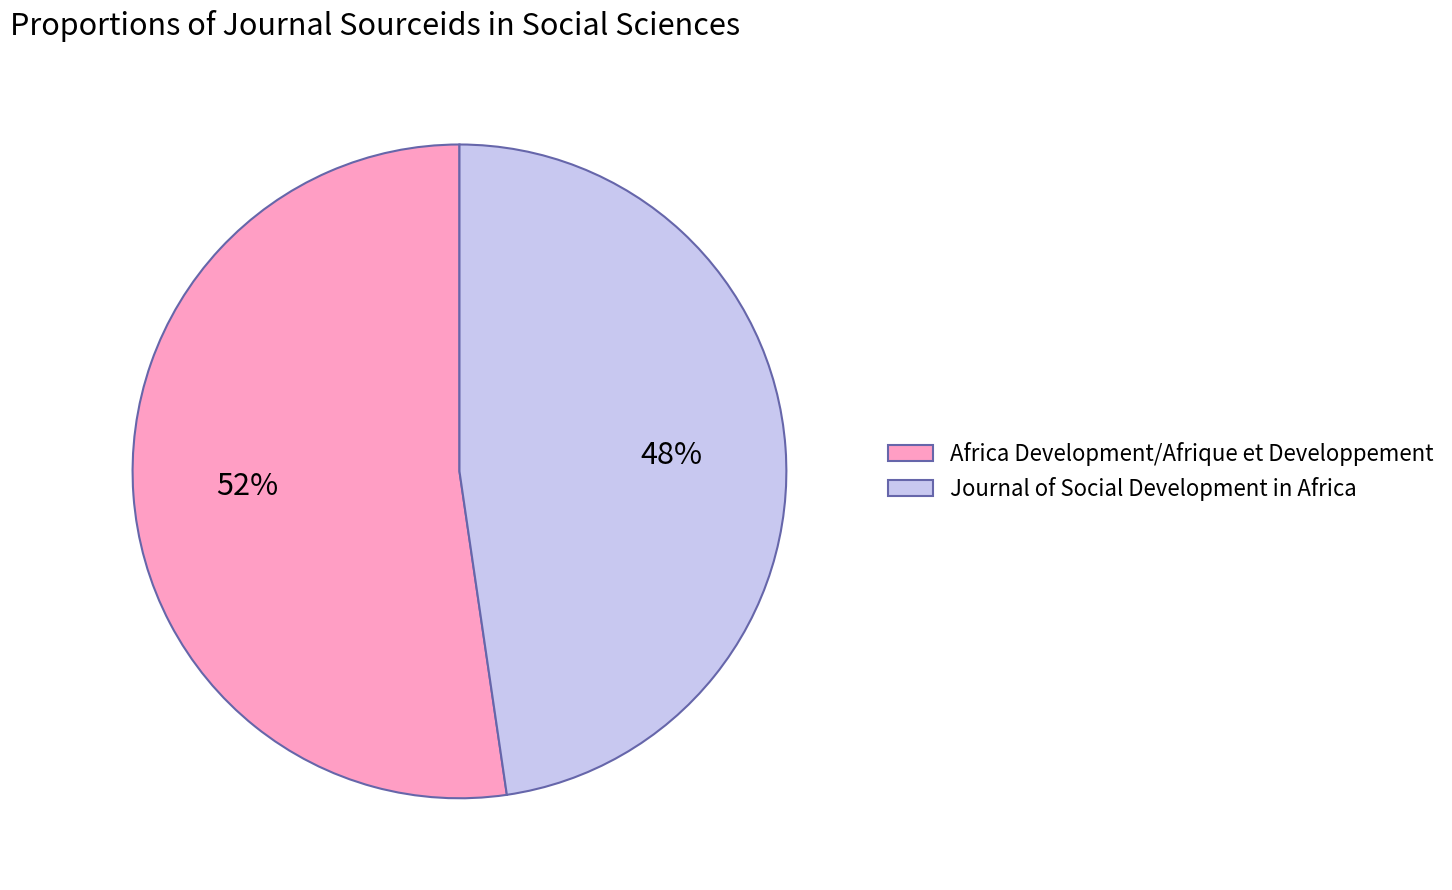

Is the sum of Africa Development/Afrique et Developpement and Journal of Social Development in Africa greater than half?

Yes